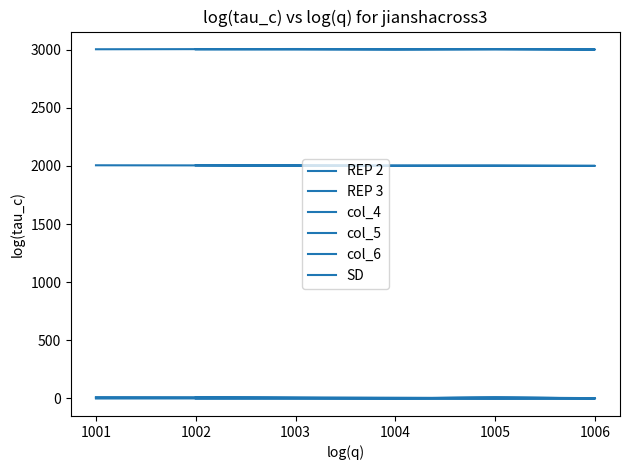

True or false: REP 2 has a value of 1179.5 at 1001.

False